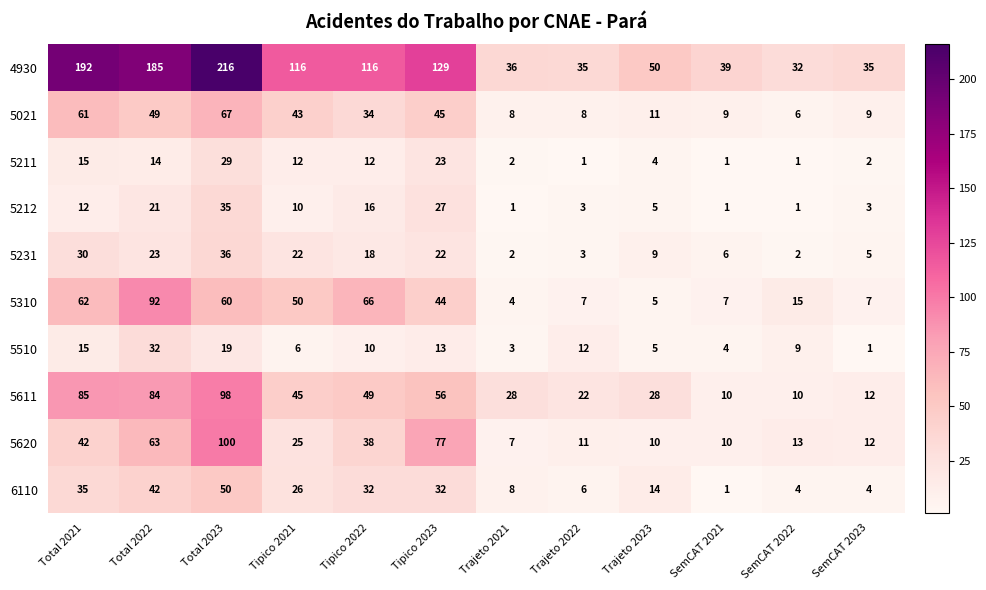

Which series changed the most between Tipico 2022 and Trajeto 2021?

4930